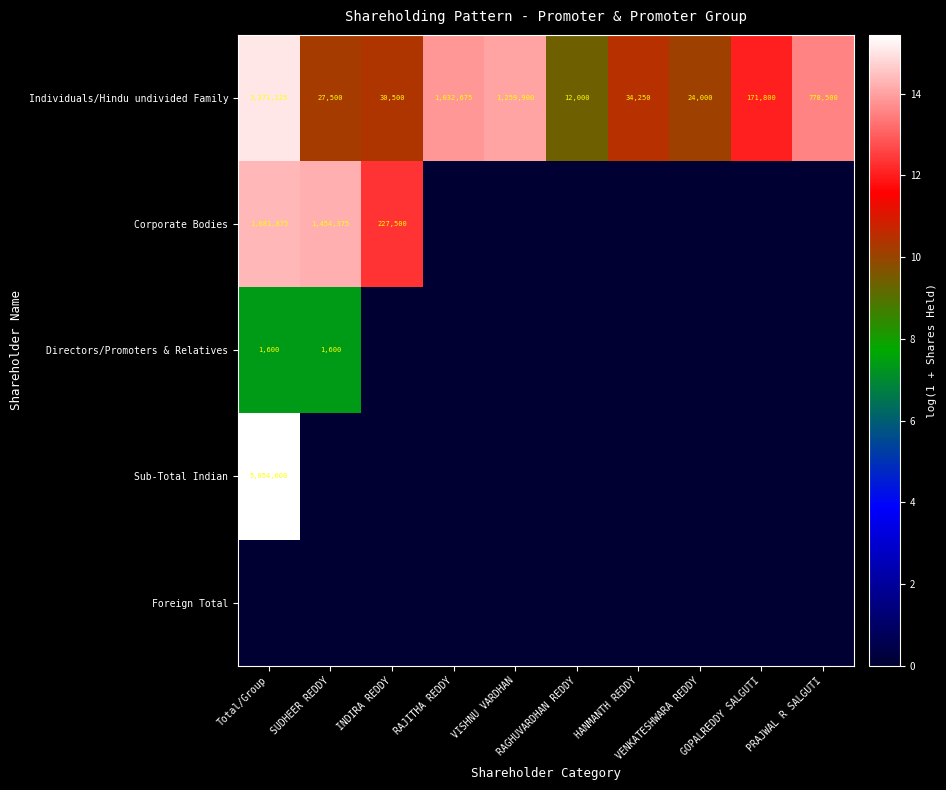

What is the difference between the maximum and minimum values in the Individuals/Hindu undivided Family series?

3359125